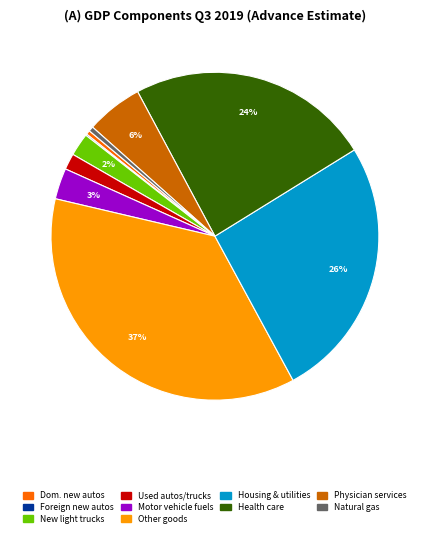

To the nearest percent, what is the average slice percentage?

10%